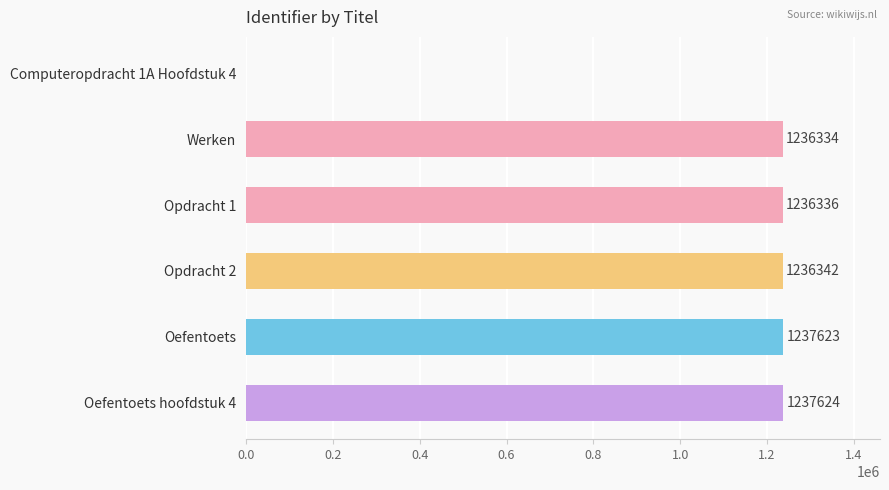

At which category does the chart reach its peak across all series?

Oefentoets hoofdstuk 4